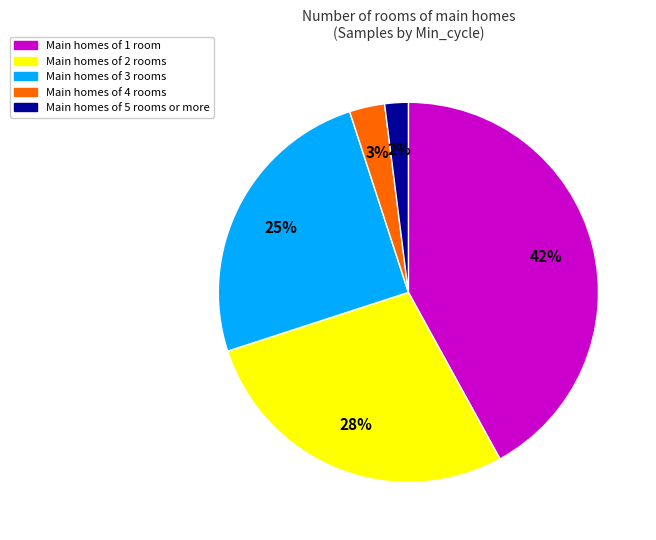

How many segments does this pie chart have?

5